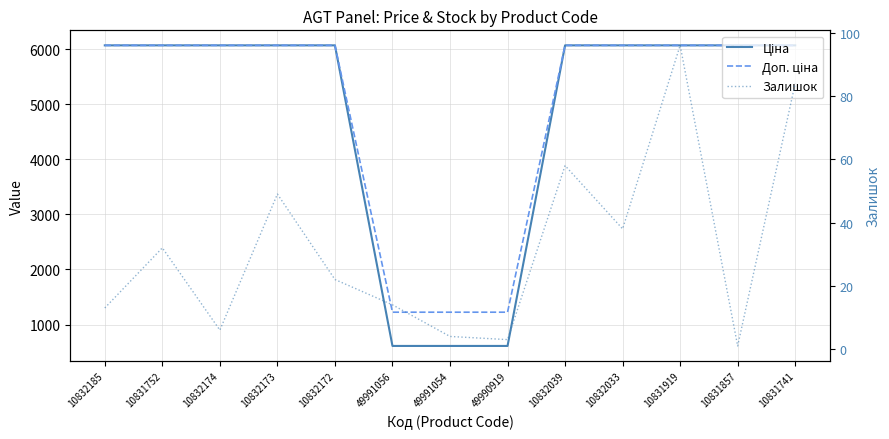

True or false: Доп. ціна has a value of 8481.4 at 10832172.

False